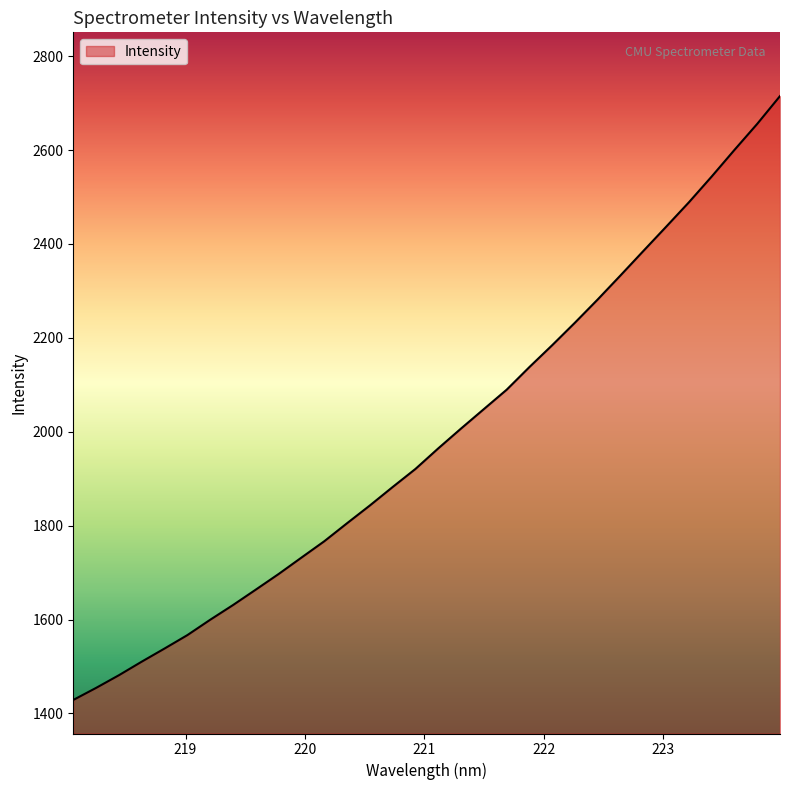

What is the minimum value shown in the chart?

1428.8